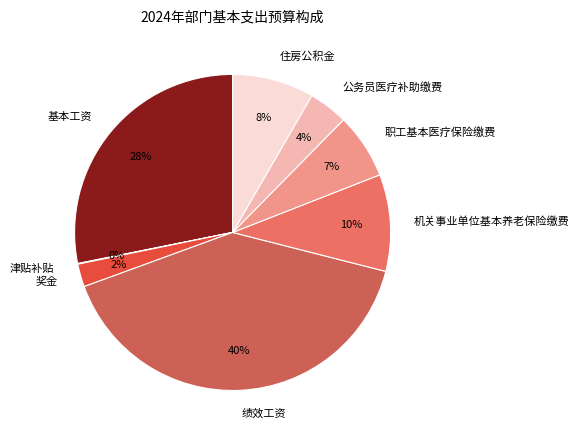

Is it true that 基本工资 is 28% of the pie?

True